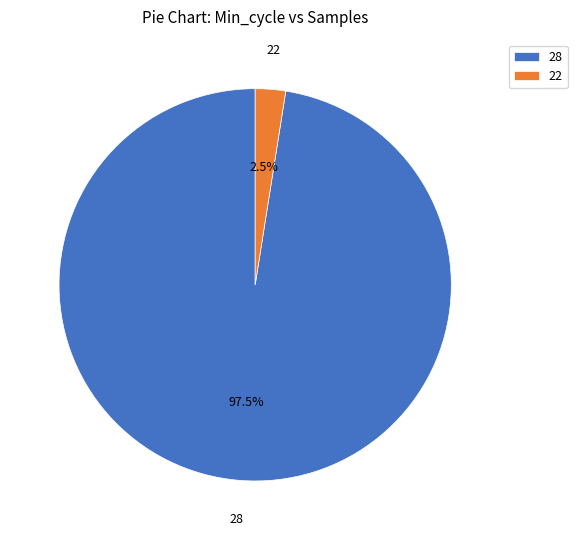

Rank the categories by value from highest to lowest.

28, 22